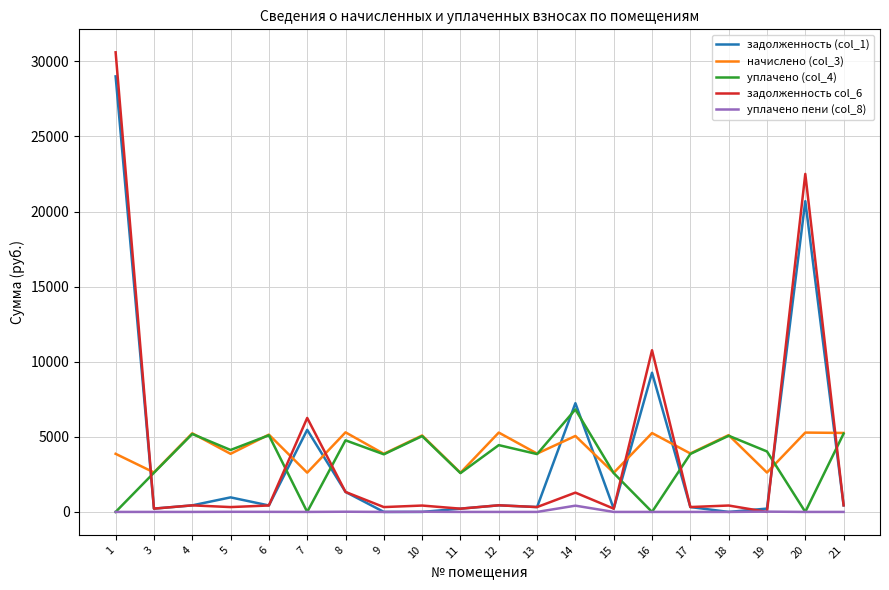

What is the greatest value displayed?

30601.1